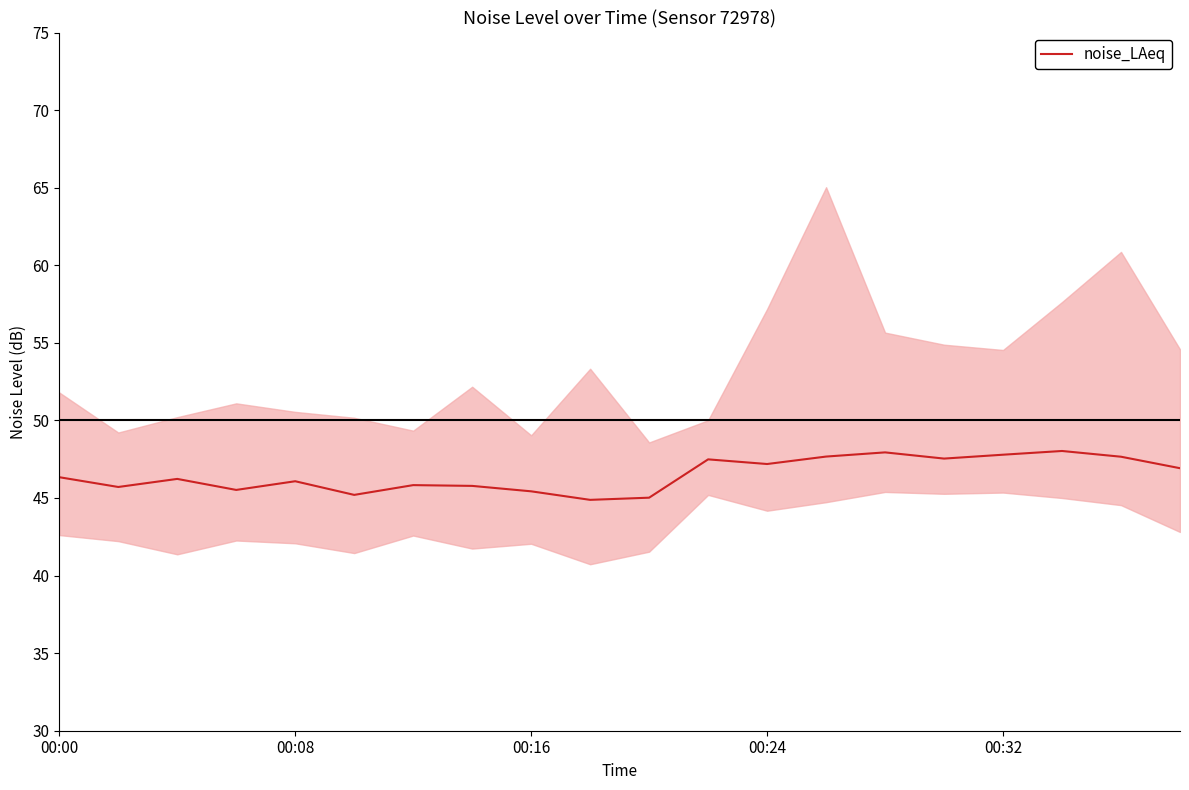

What is the average value?

46.5